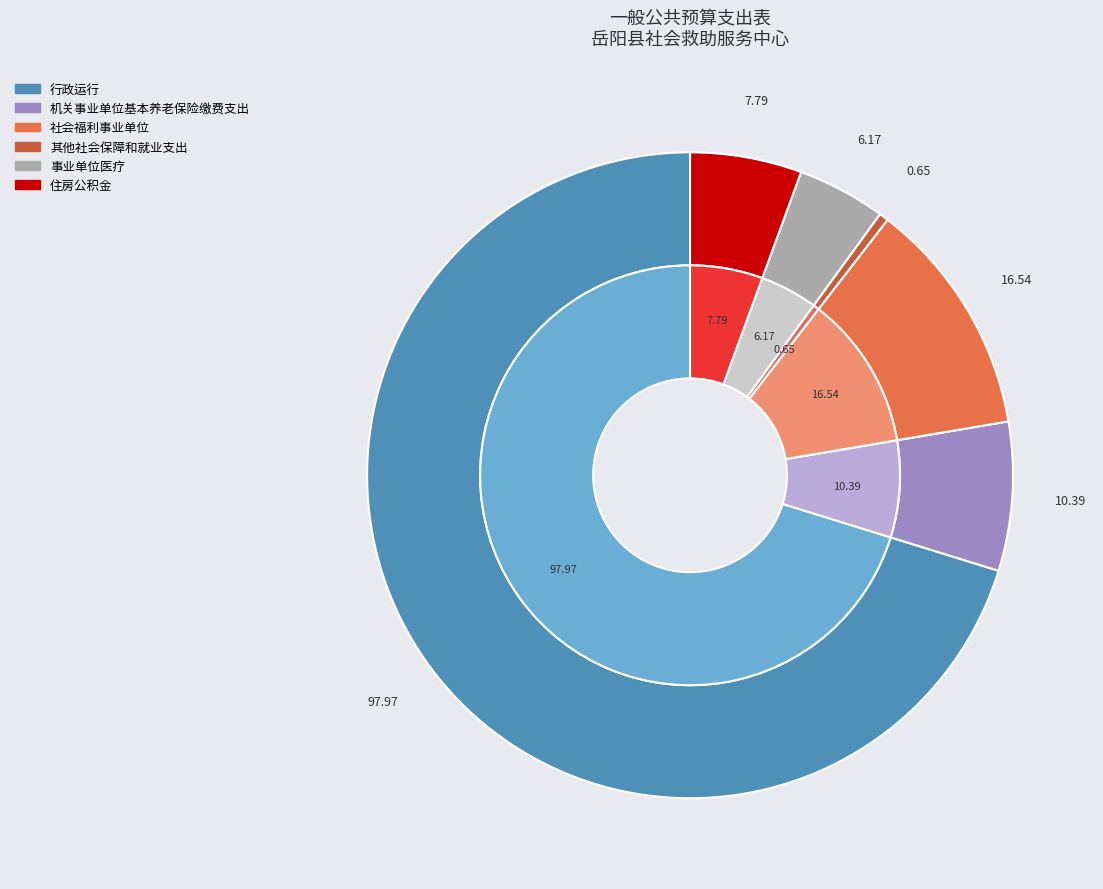

Count the number of slices in the pie.

6